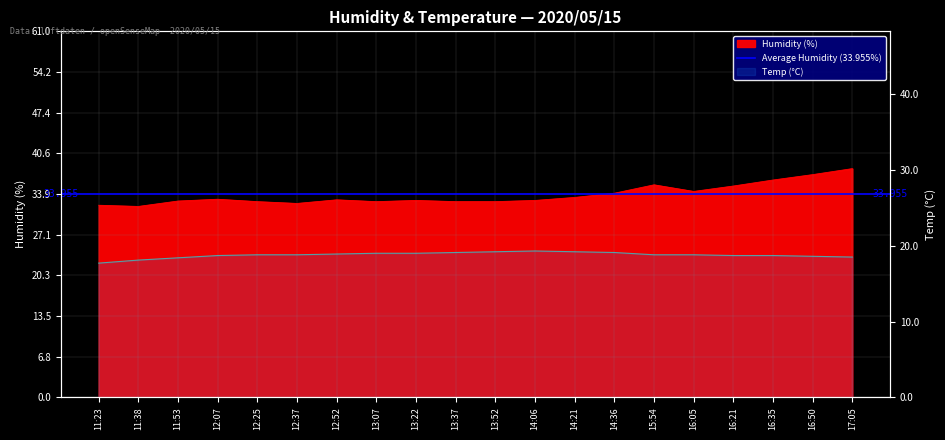

Reading left to right, list all the values displayed in this chart.

Humidity: 11:23=32.0	11:38=31.8	11:53=32.7	12:07=33.0	12:25=32.6	12:37=32.3	12:52=32.9	13:07=32.6	13:22=32.8	13:37=32.6	13:52=32.6	14:06=32.8	14:21=33.3	14:36=34.0	15:54=35.4	16:05=34.3	16:21=35.2	16:35=36.2	16:50=37.1	17:05=38.1
Temp: 11:23=17.7	11:38=18.1	11:53=18.4	12:07=18.7	12:25=18.8	12:37=18.8	12:52=18.9	13:07=19.0	13:22=19.0	13:37=19.1	13:52=19.2	14:06=19.3	14:21=19.2	14:36=19.1	15:54=18.8	16:05=18.8	16:21=18.7	16:35=18.7	16:50=18.6	17:05=18.5